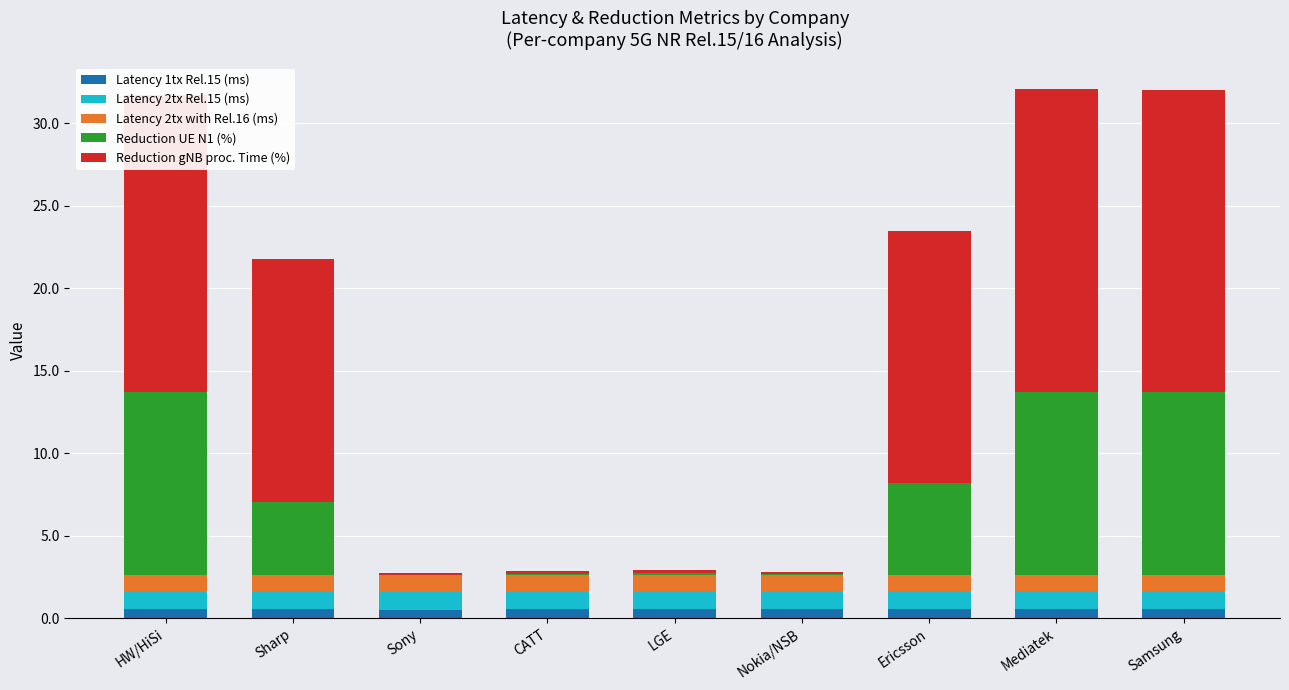

How many data points does each series have?

9